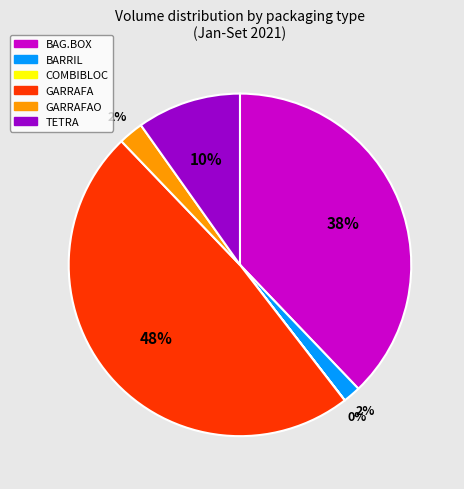

Combined, do TETRA and BARRIL account for over 50%?

No